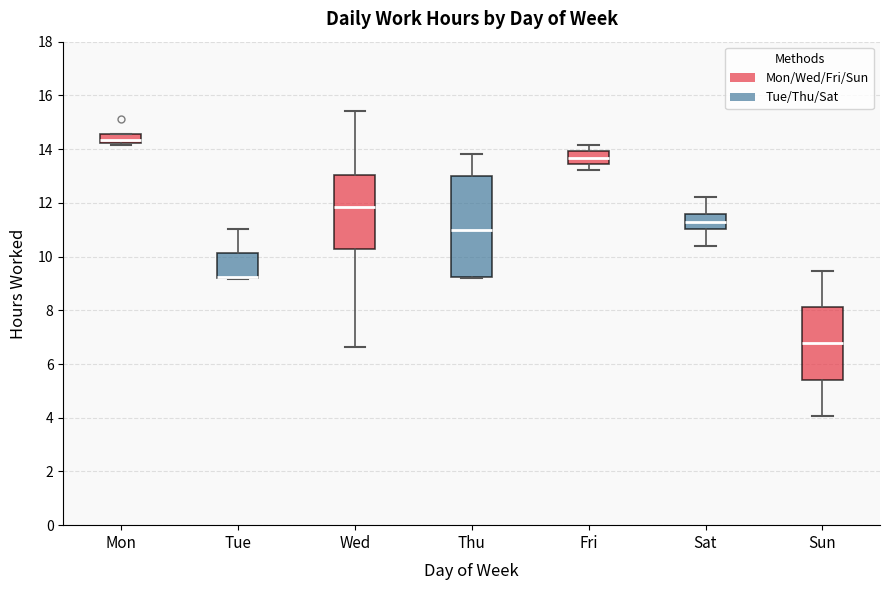

Where is the upper edge of the box for Thu on the y-axis? The values are not printed on the chart, so give them approximately, as read against the axis.

13.0